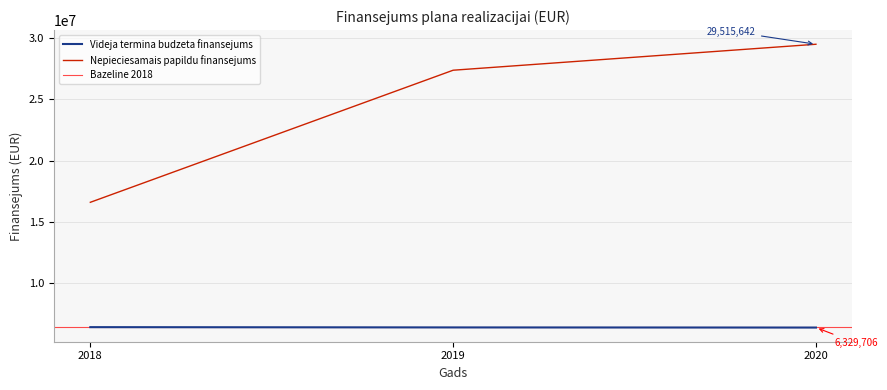

Rank the categories by Nepieciesamais papildu finansejums value from lowest to highest.

2018, 2019, 2020